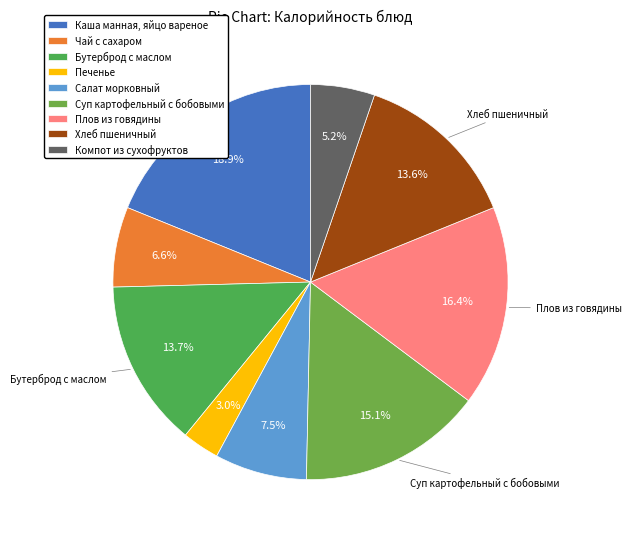

Which category has the smallest portion of the pie?

Печенье